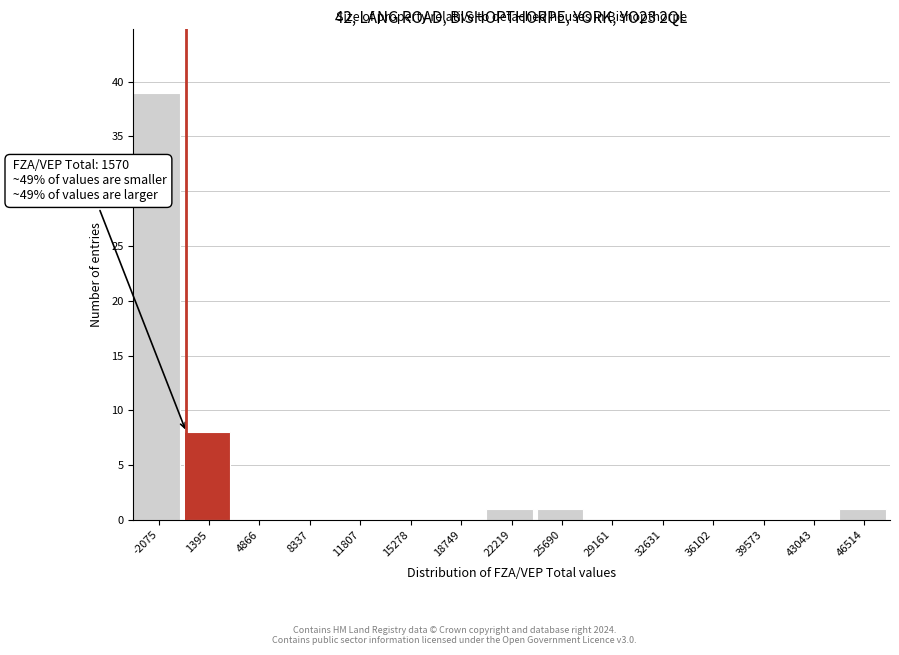

Reading left to right, list all the values displayed in this chart.

-2075=39	1395=8	4866=0	8337=0	11807=0	15278=0	18749=0	22219=1	25690=1	29161=0	32631=0	36102=0	39573=0	43043=0	46514=1